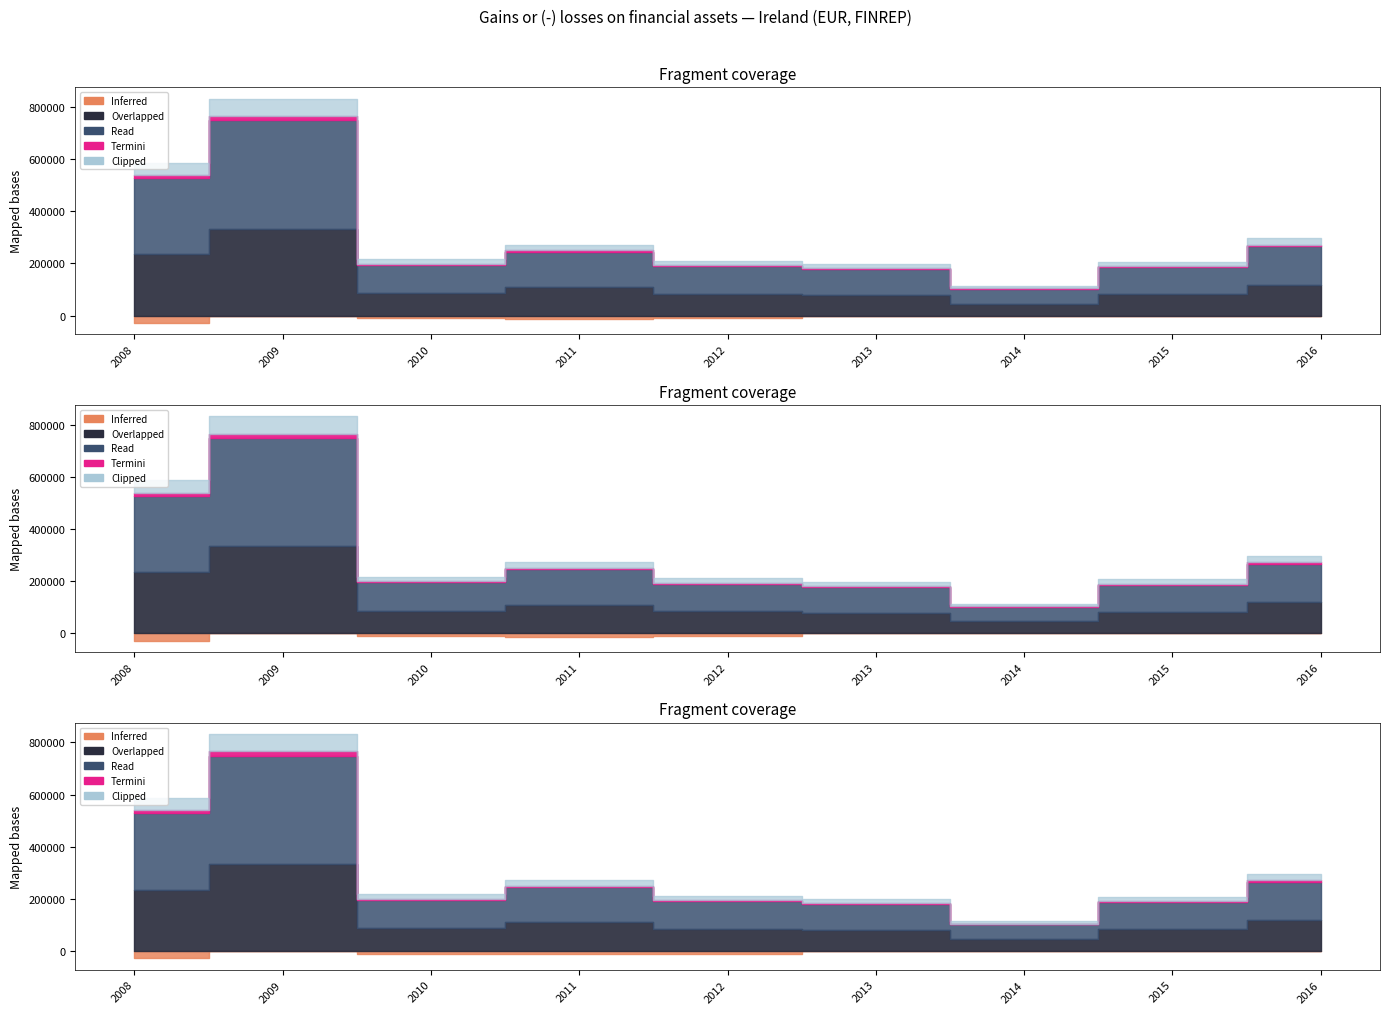

At how many categories does at least one series exceed -355216?

9